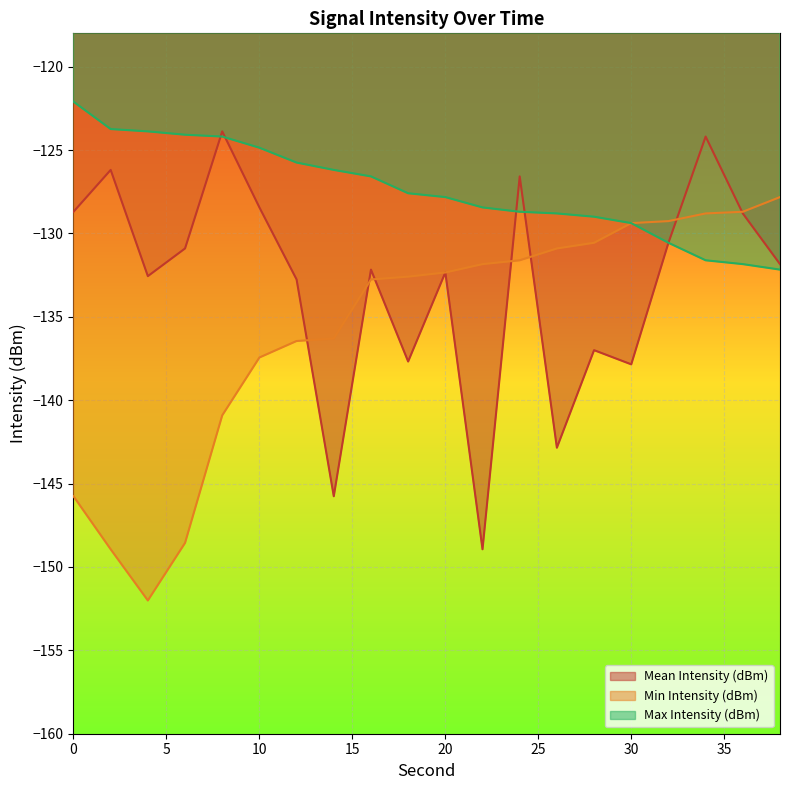

What are all the series names shown in the legend?

Mean Intensity (dBm), Min Intensity (dBm), Max Intensity (dBm)